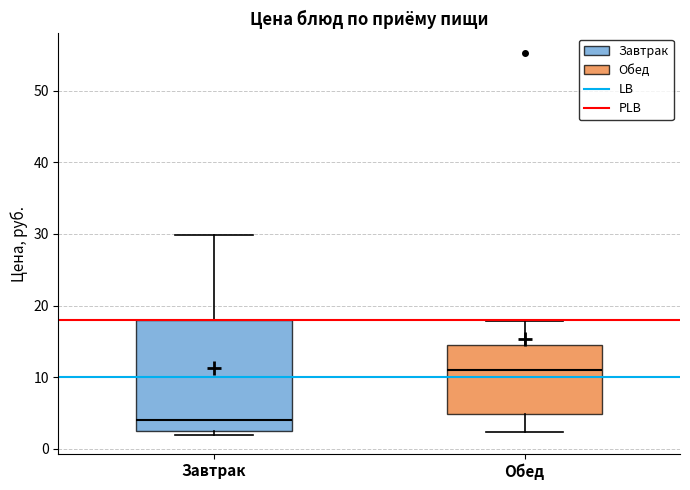

Comparing the boxes themselves (not the whiskers), which one is the tallest?

Завтрак